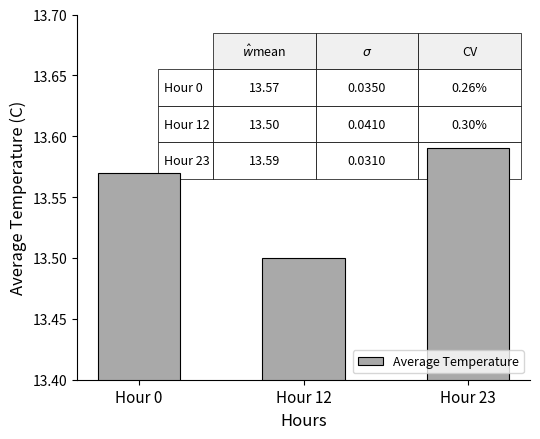

The value at Hour 0 is 20.4. True or false?

False